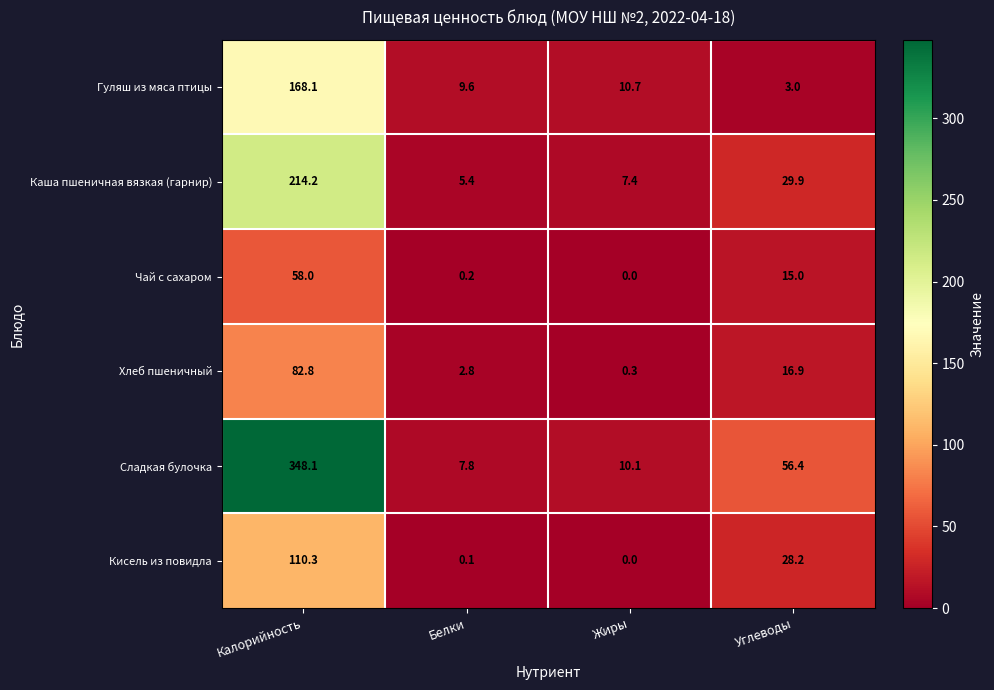

Reading right to left, list all the values displayed in this chart.

Гуляш из мяса птицы: Углеводы=3.0	Жиры=10.7	Белки=9.6	Калорийность=168.1
Каша пшеничная вязкая (гарнир): Углеводы=29.9	Жиры=7.4	Белки=5.4	Калорийность=214.2
Чай с сахаром: Углеводы=15.0	Жиры=0.0	Белки=0.2	Калорийность=58.0
Хлеб пшеничный: Углеводы=16.9	Жиры=0.3	Белки=2.8	Калорийность=82.8
Сладкая булочка: Углеводы=56.4	Жиры=10.1	Белки=7.8	Калорийность=348.1
Кисель из повидла: Углеводы=28.2	Жиры=0.0	Белки=0.1	Калорийность=110.3